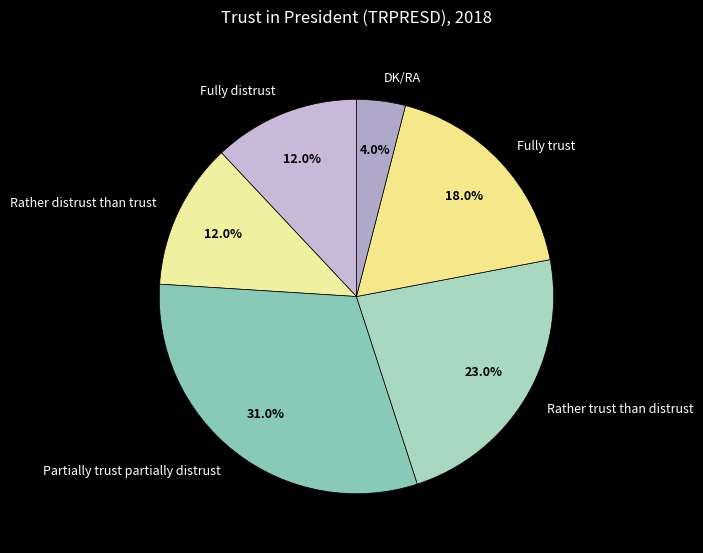

What percentage is the Fully distrust slice, to the nearest percent?

12%